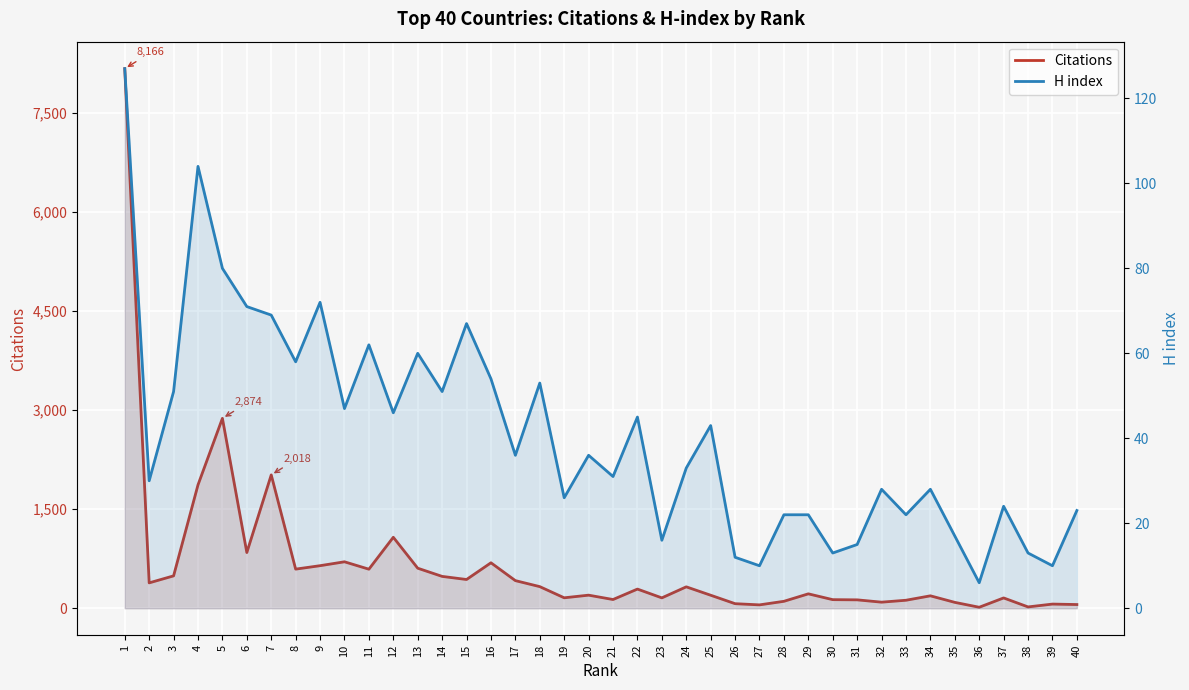

In Citations, how many points are higher than both neighbors (excluding endpoints)?

12